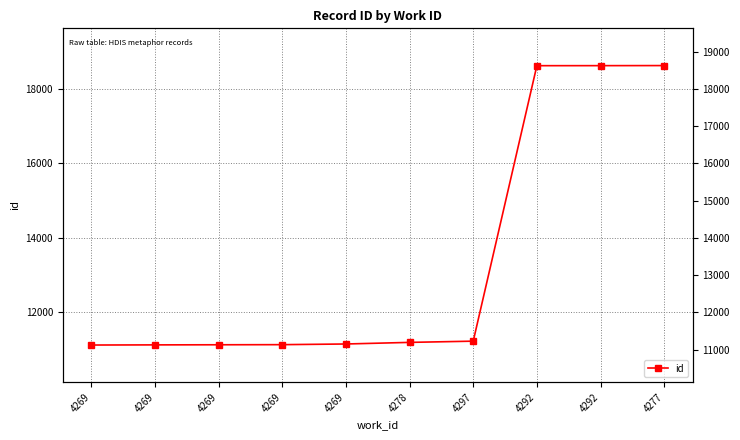

Reading left to right, list all the values displayed in this chart.

11122	11126	11129	11132	11150	11193	11226	18623	18624	18626